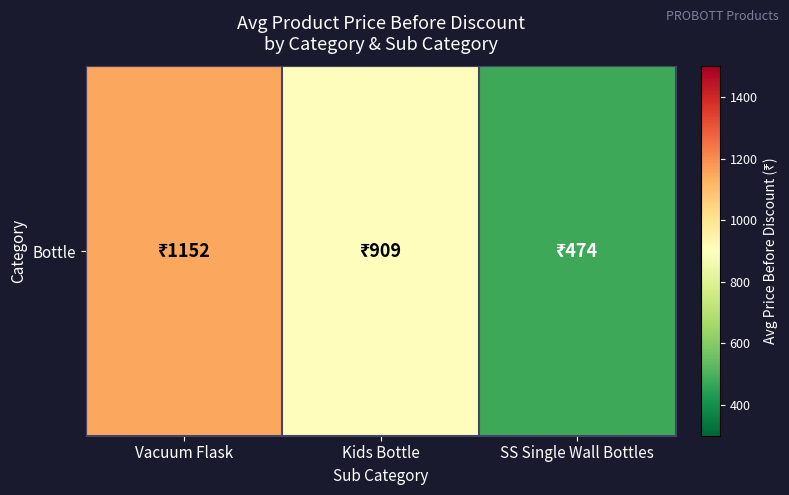

What value does the data have at Vacuum Flask?

1151.6